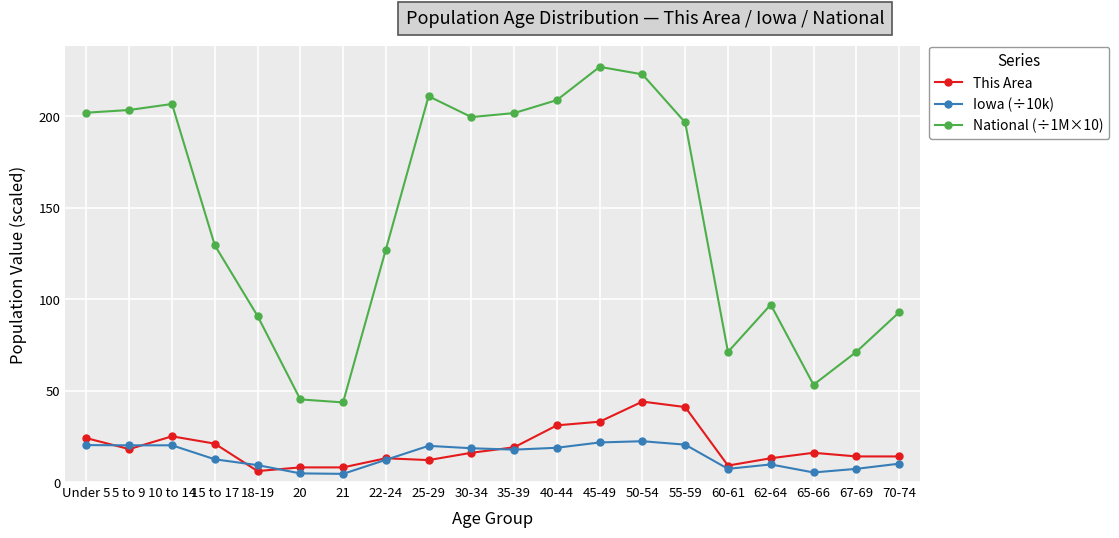

What is the value of the This Area point at the 10th from the left?

16.0